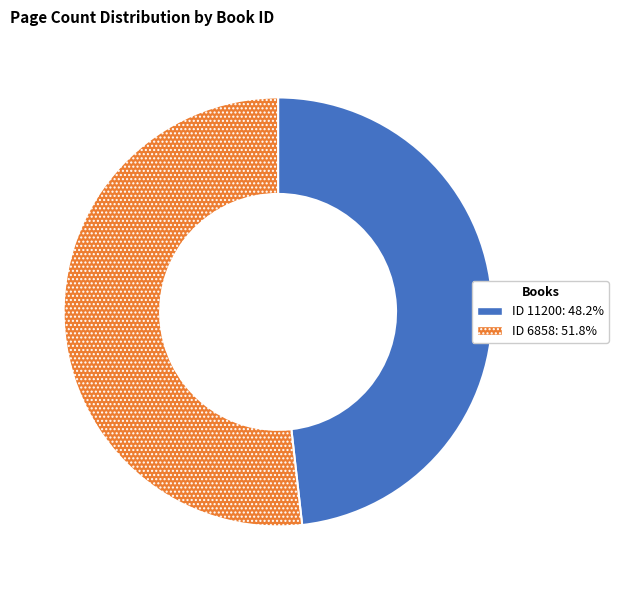

Does any single category account for the majority?

Yes